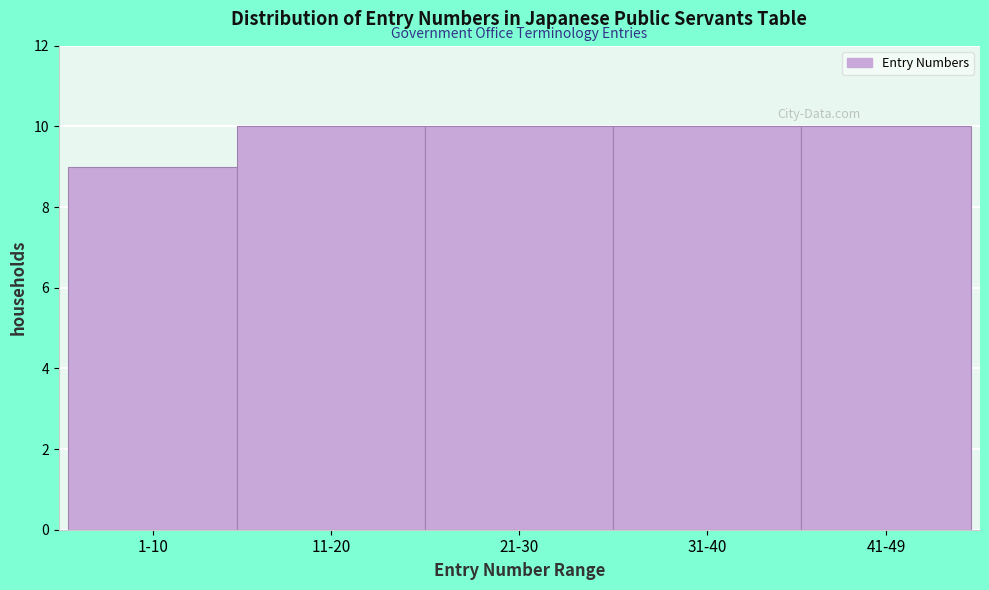

Reading left to right, what are all the values shown in this chart?

1-10=9	11-20=10	21-30=10	31-40=10	41-49=10